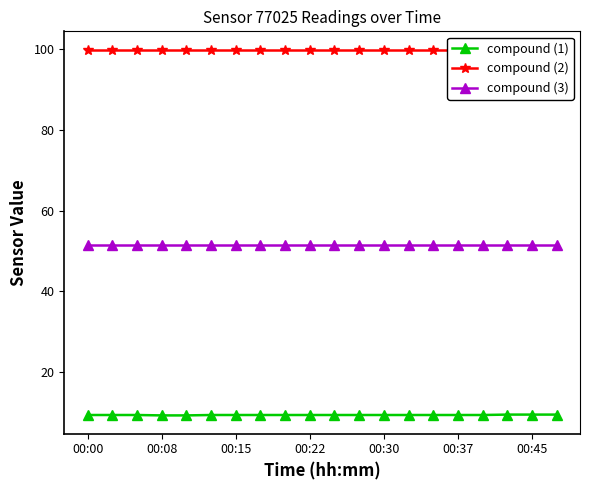

The value of compound (3) at 00:37 is 51.5. True or false?

True